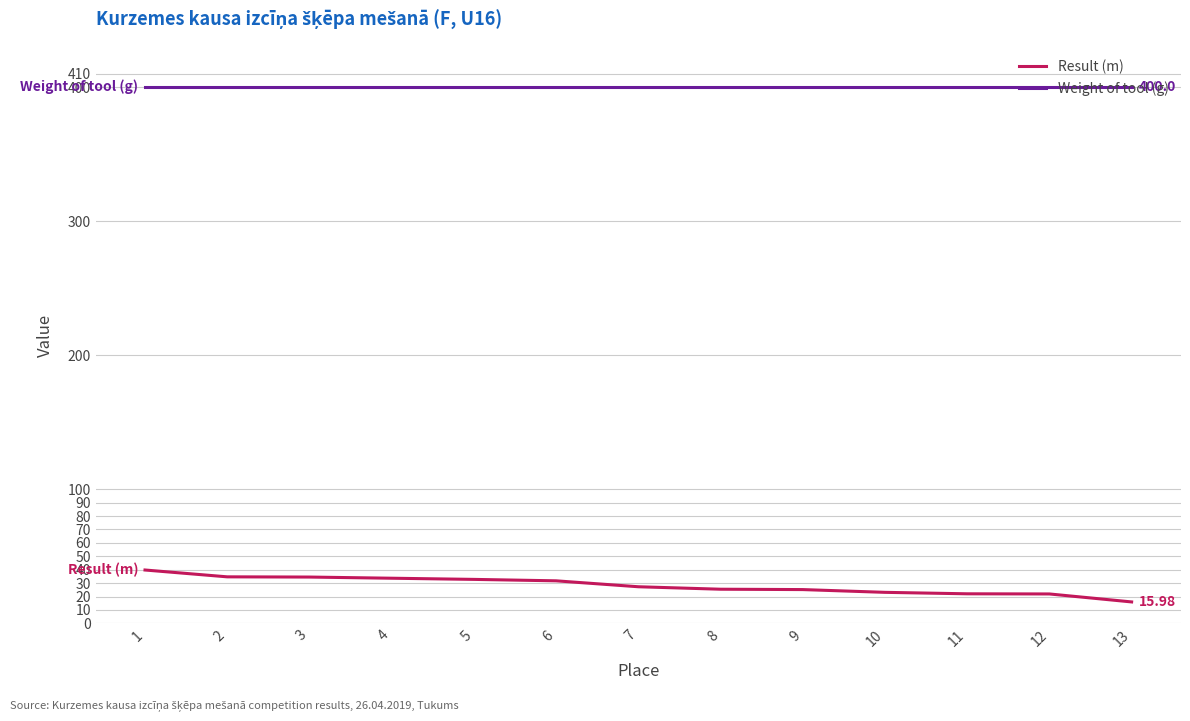

True or false: Weight of tool (g) and Result (m) cross at least once.

False